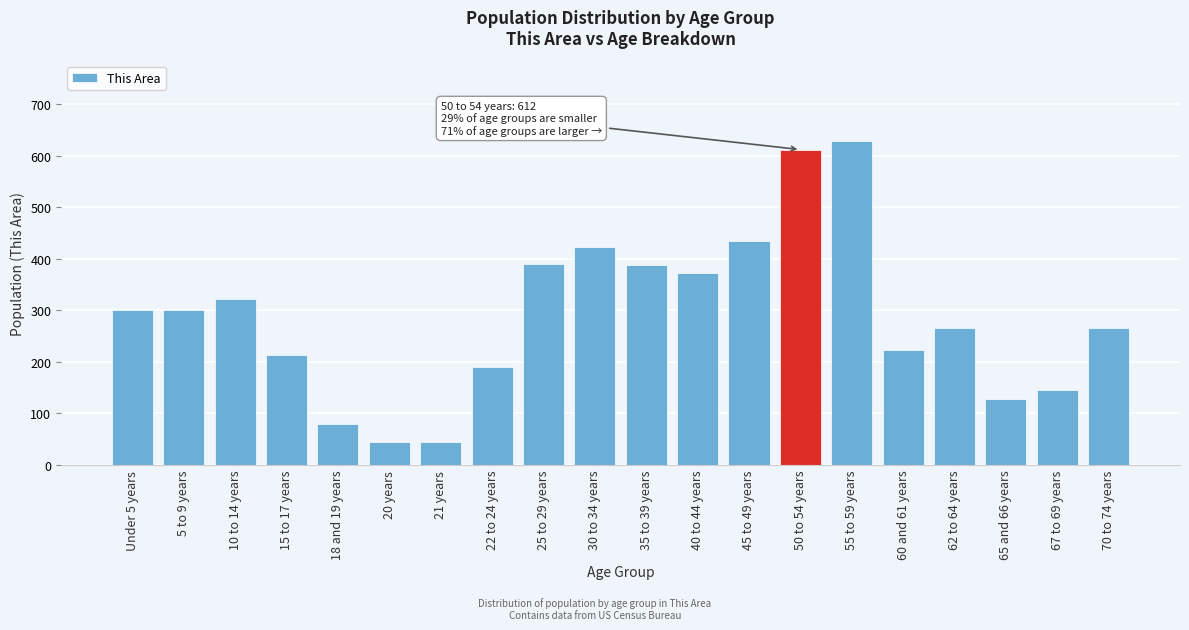

The chart shows a value of 388 at 35 to 39 years. True or false?

True